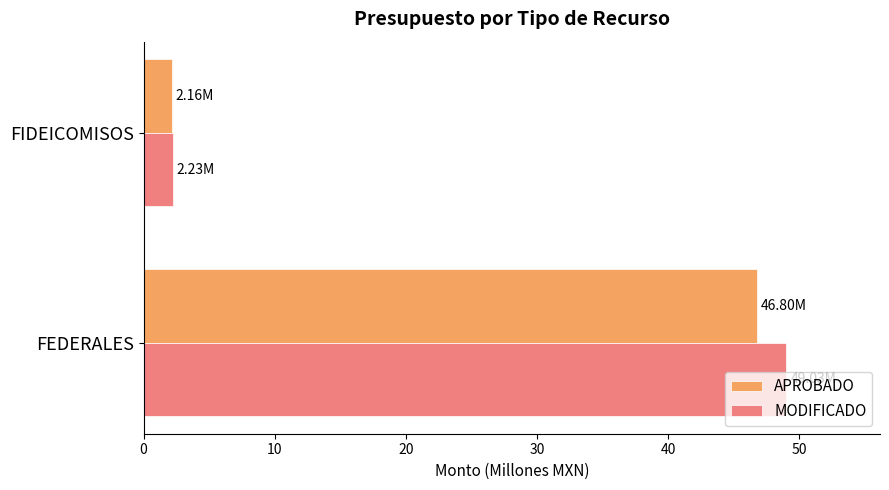

Which series has the largest range (max minus min)?

MODIFICADO